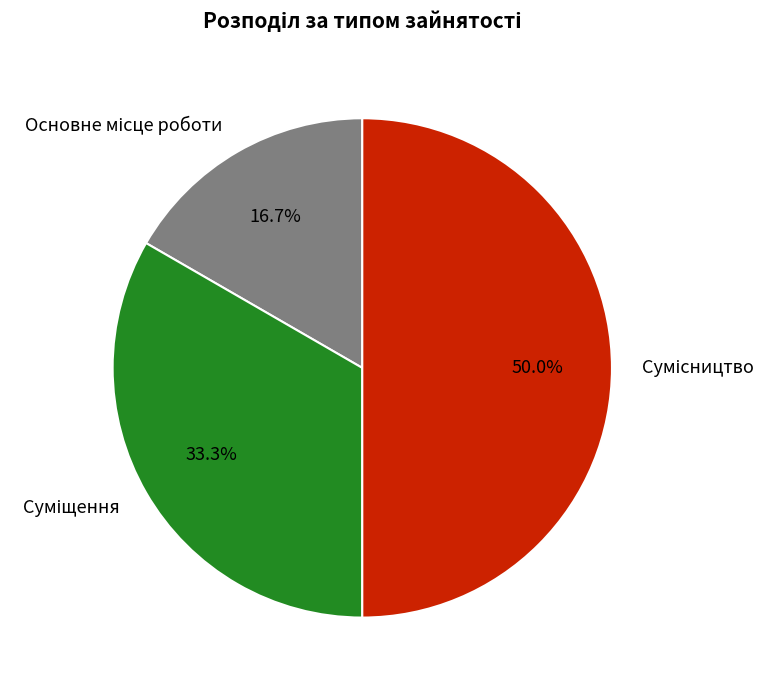

Which category has the biggest portion of the pie?

Сумісництво